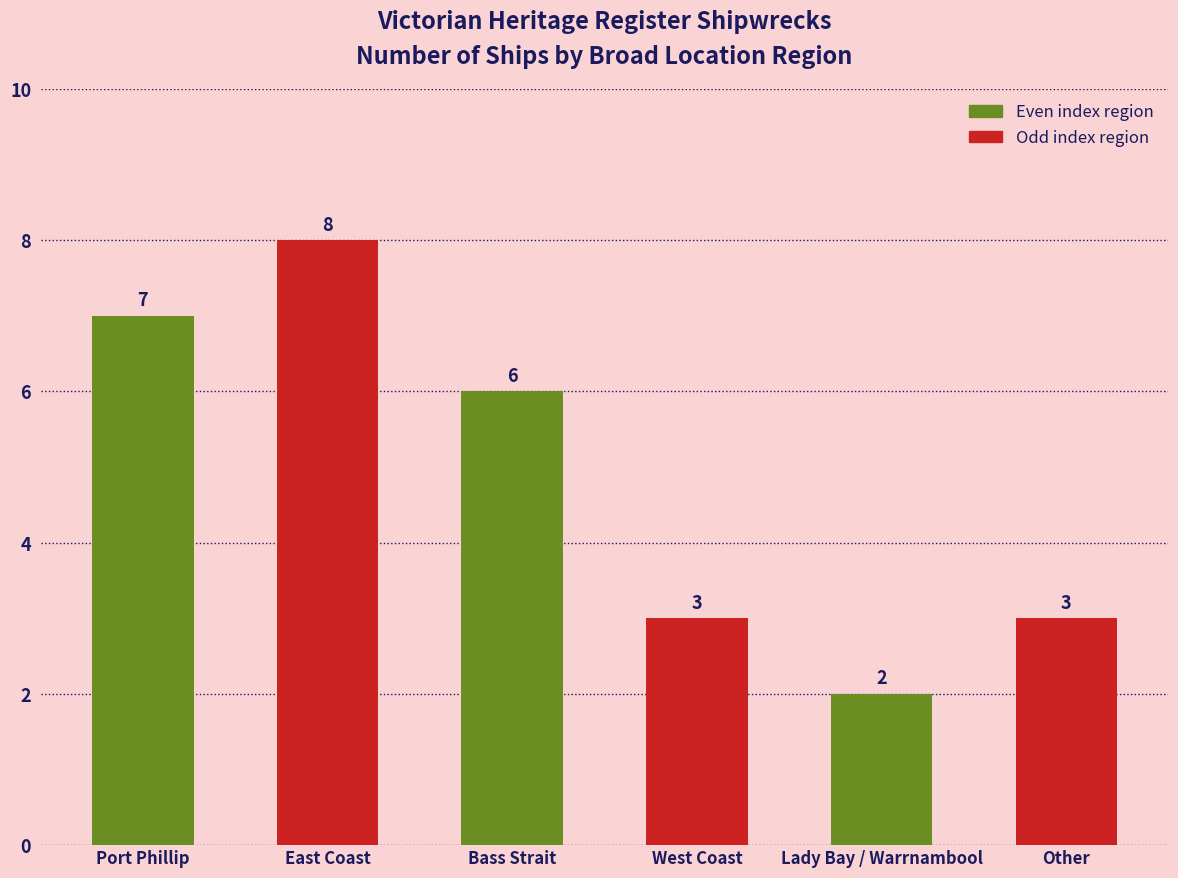

What is the greatest value displayed?

8